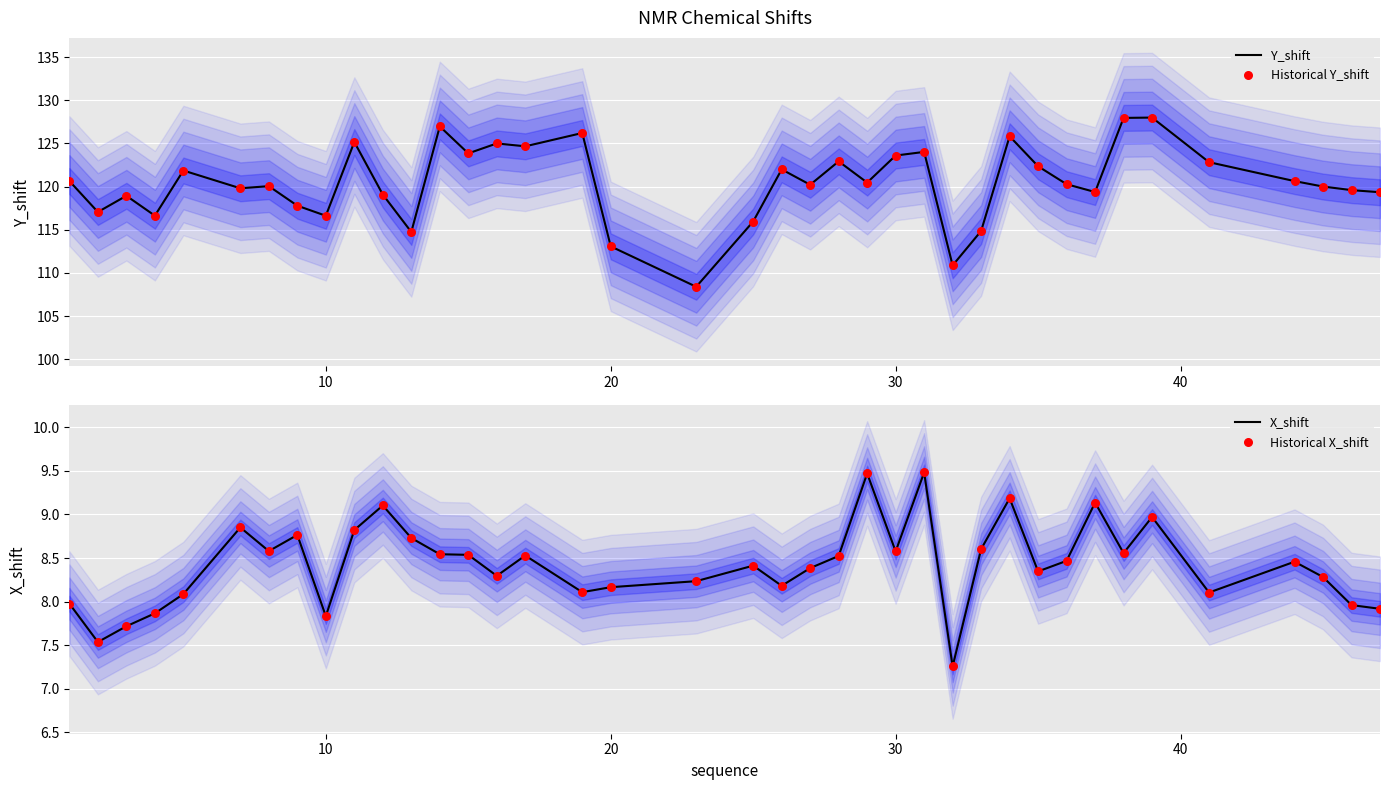

What are all the series names shown in the legend?

Y_shift, Historical Y_shift, X_shift, Historical X_shift